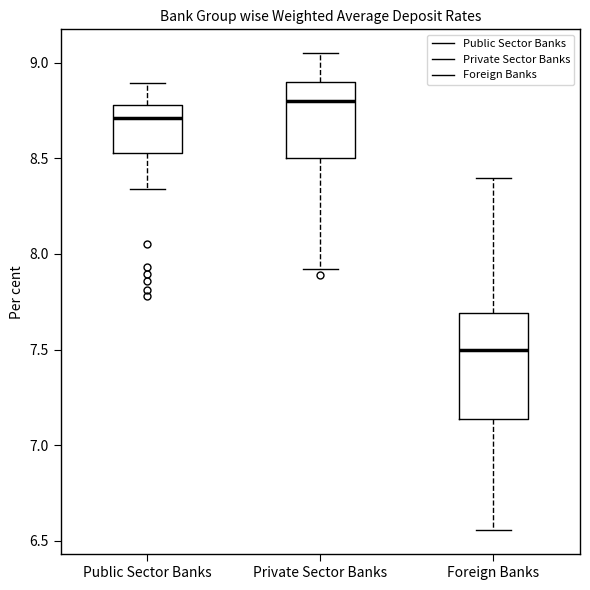

Where does the median line of the box for Private Sector Banks sit on the y-axis? The values are not printed on the chart, so give them approximately, as read against the axis.

8.80